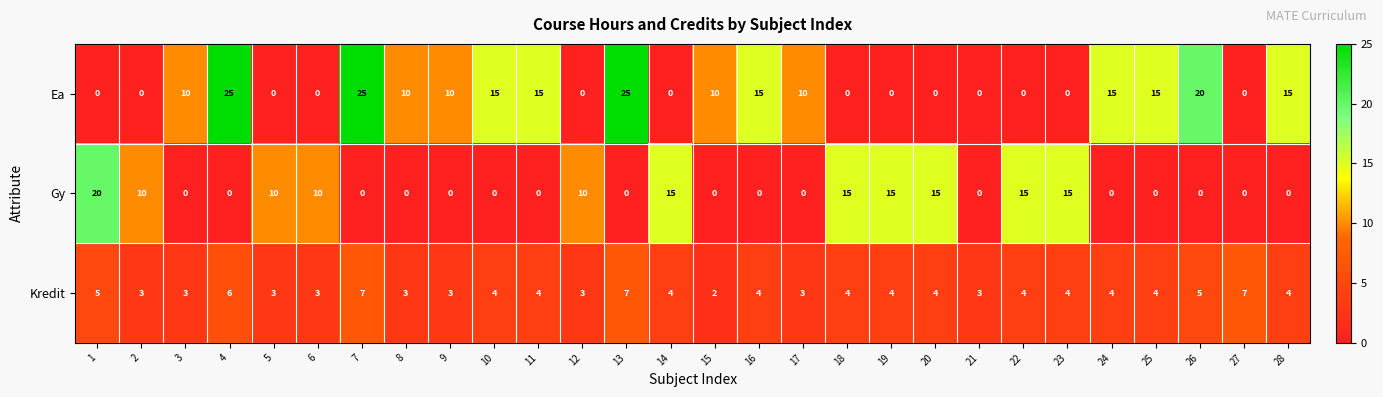

What is the difference between the second highest and minimum values in the Kredit series?

5